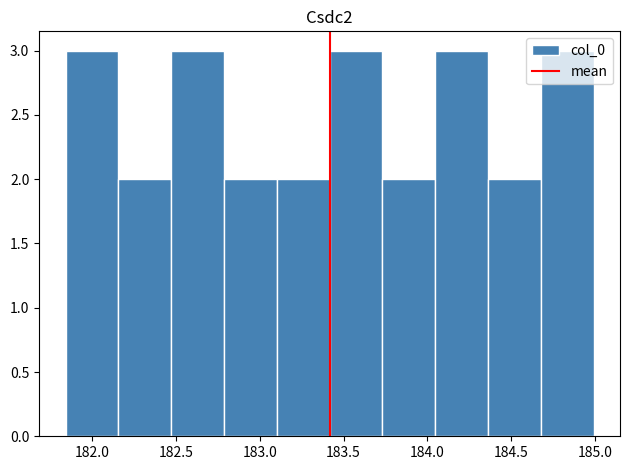

Reading left to right, transcribe this chart: for each bar, give the range it covers on the x-axis and its height. Neither the bar edges nor the heights are printed on the chart, so give them approximately, as read against the axes.

181.85 to 182.15: 3
182.15 to 182.45: 2
182.45 to 182.80: 3
182.80 to 183.10: 2
183.10 to 183.40: 2
183.40 to 183.75: 3
183.75 to 184.05: 2
184.05 to 184.35: 3
184.35 to 184.70: 2
184.70 to 185.00: 3